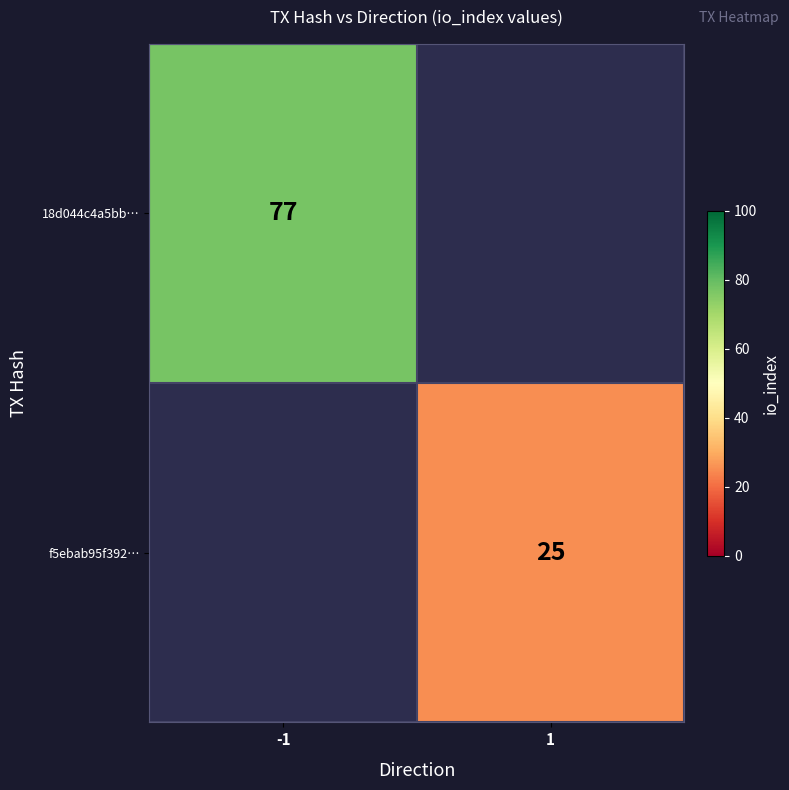

Which category has the highest value across all series?

-1